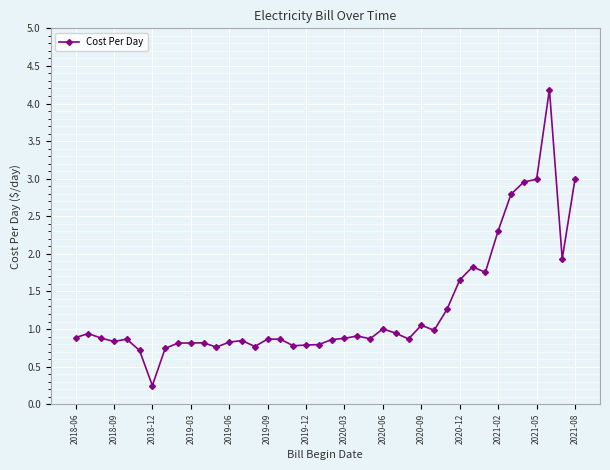

True or false: there are more than 2 points higher than both neighbors.

True